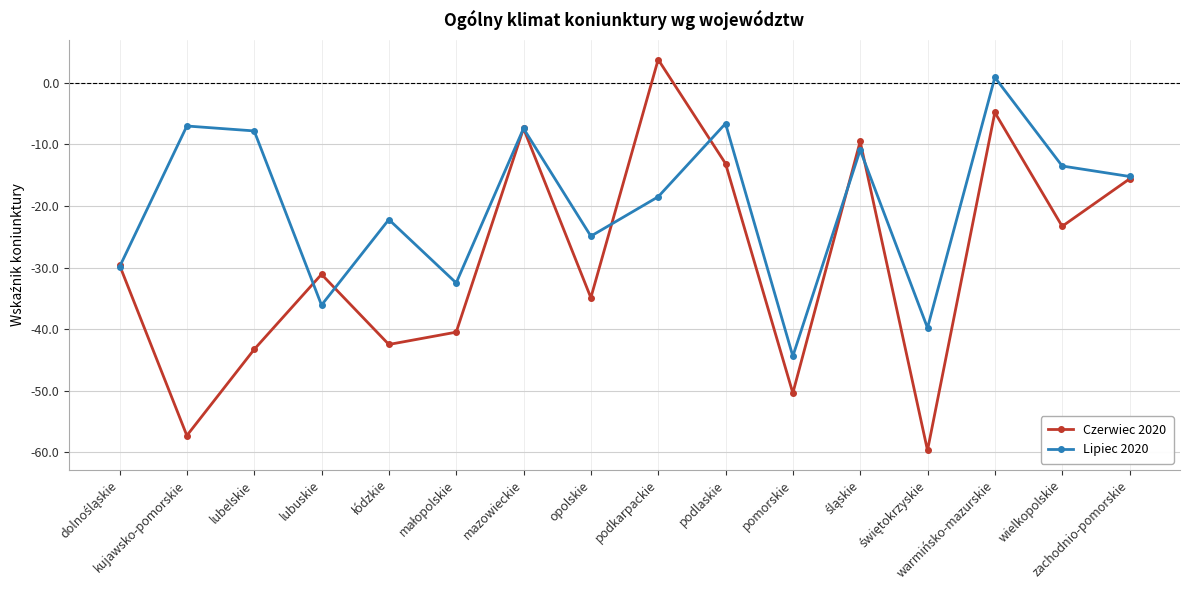

True or false: Lipiec 2020 has more than 2 points higher than both neighbors.

True